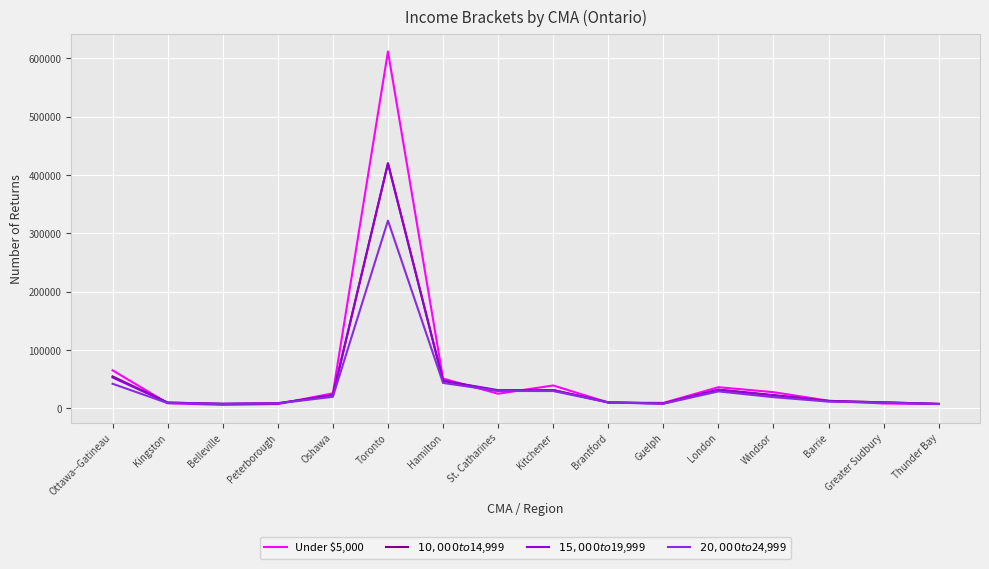

Which label corresponds to the largest value in the chart?

Toronto